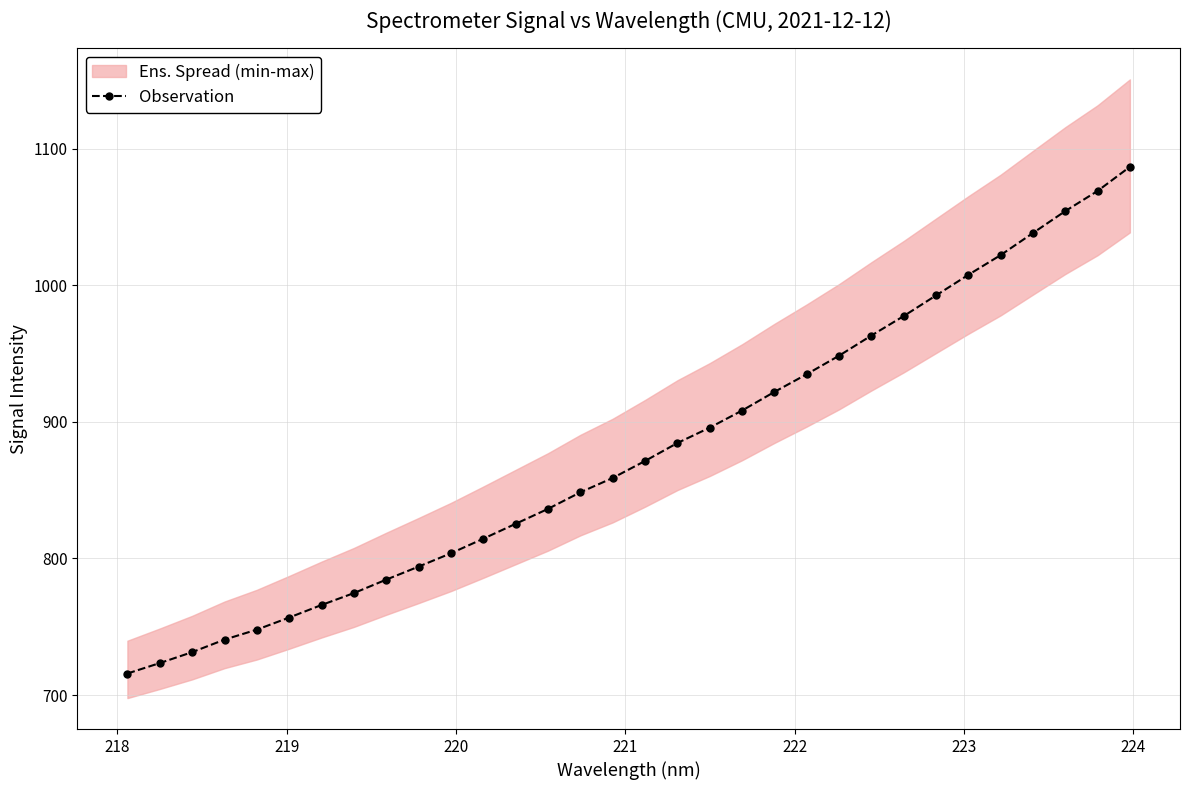

What is the maximum value for Observation?

1086.6